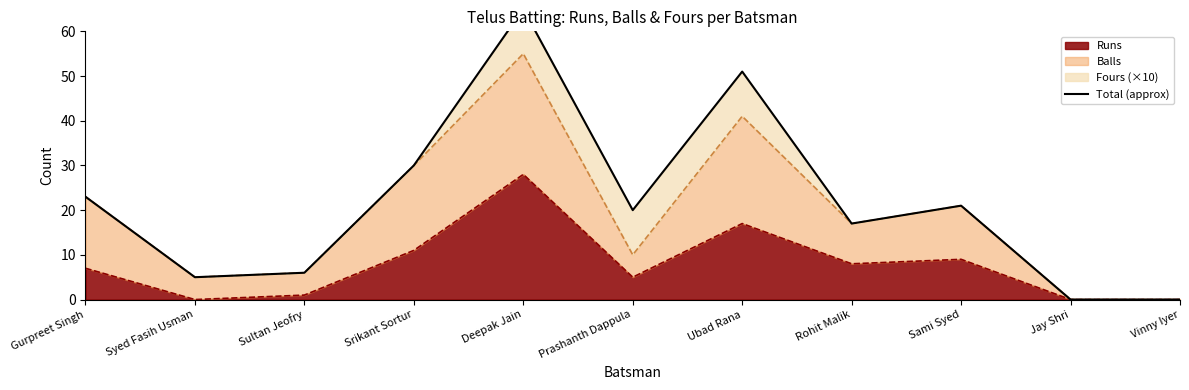

Between Sami Syed and Srikant Sortur, which is larger?

Srikant Sortur